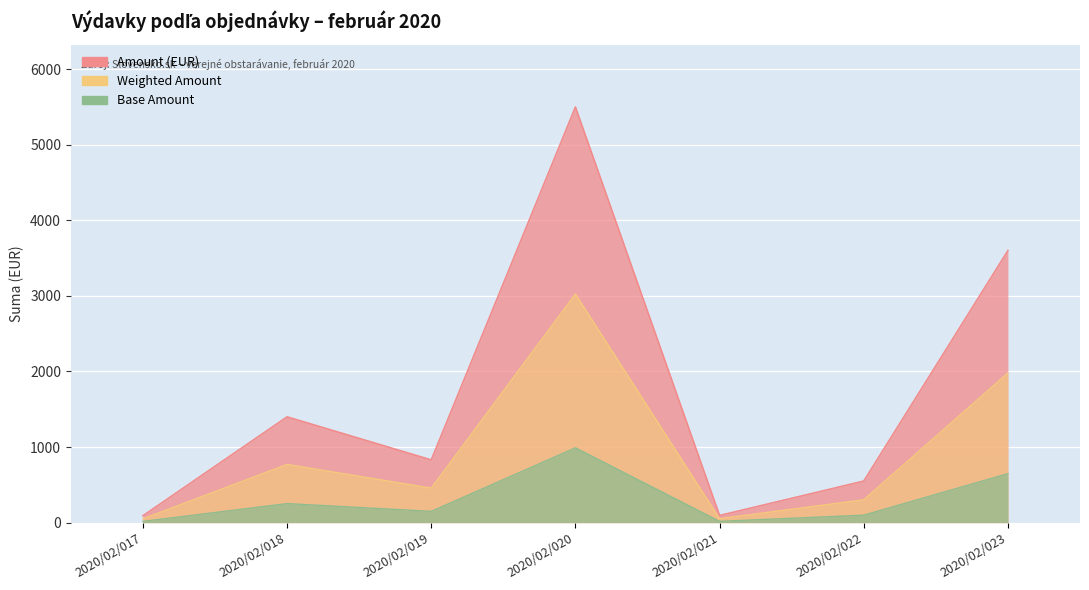

Is it true that the value at 2020/02/018 is 1400.0?

True